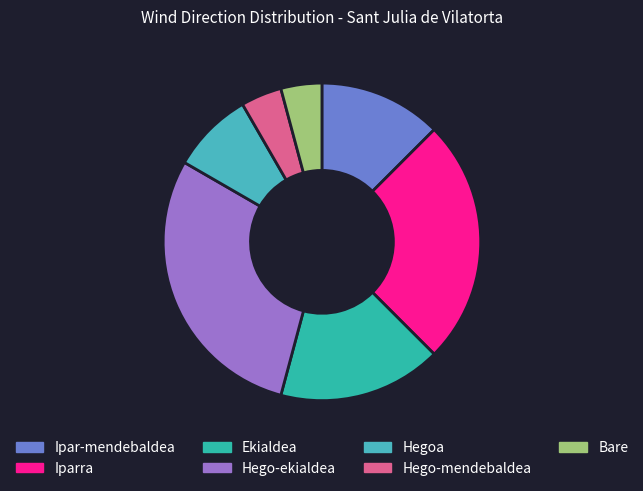

Is Ekialdea the majority of the pie?

No